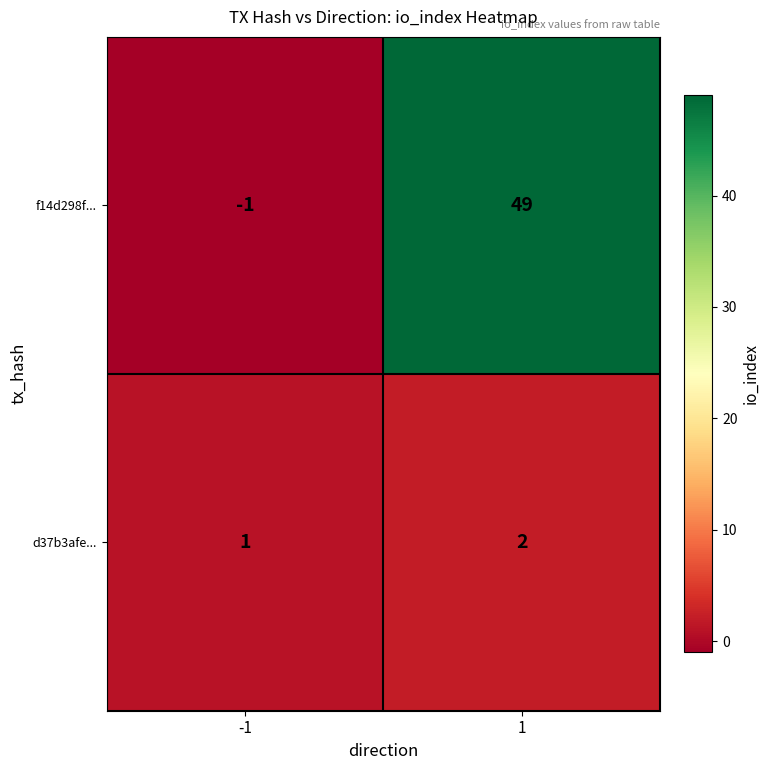

The value of d37b3afe... at 1 is 0. True or false?

False